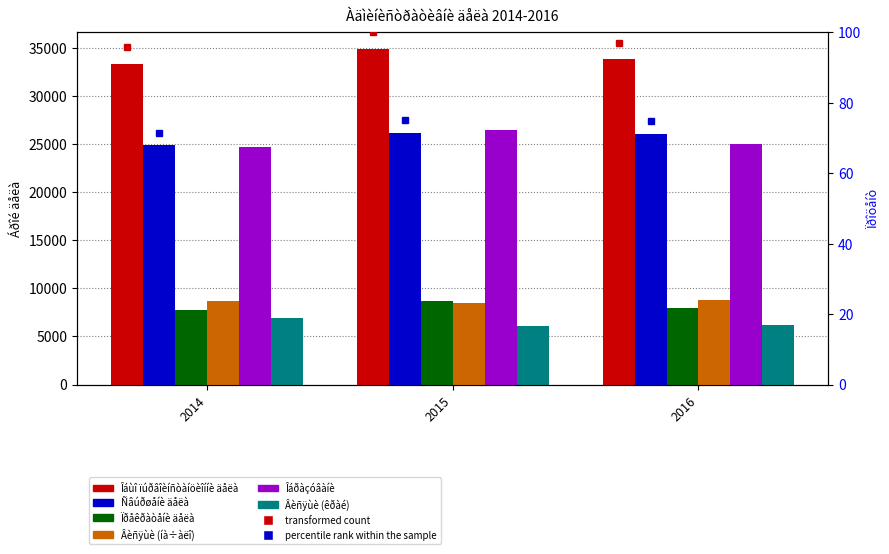

How many values in the Îáðàçóâàíè series are below 25072?

1